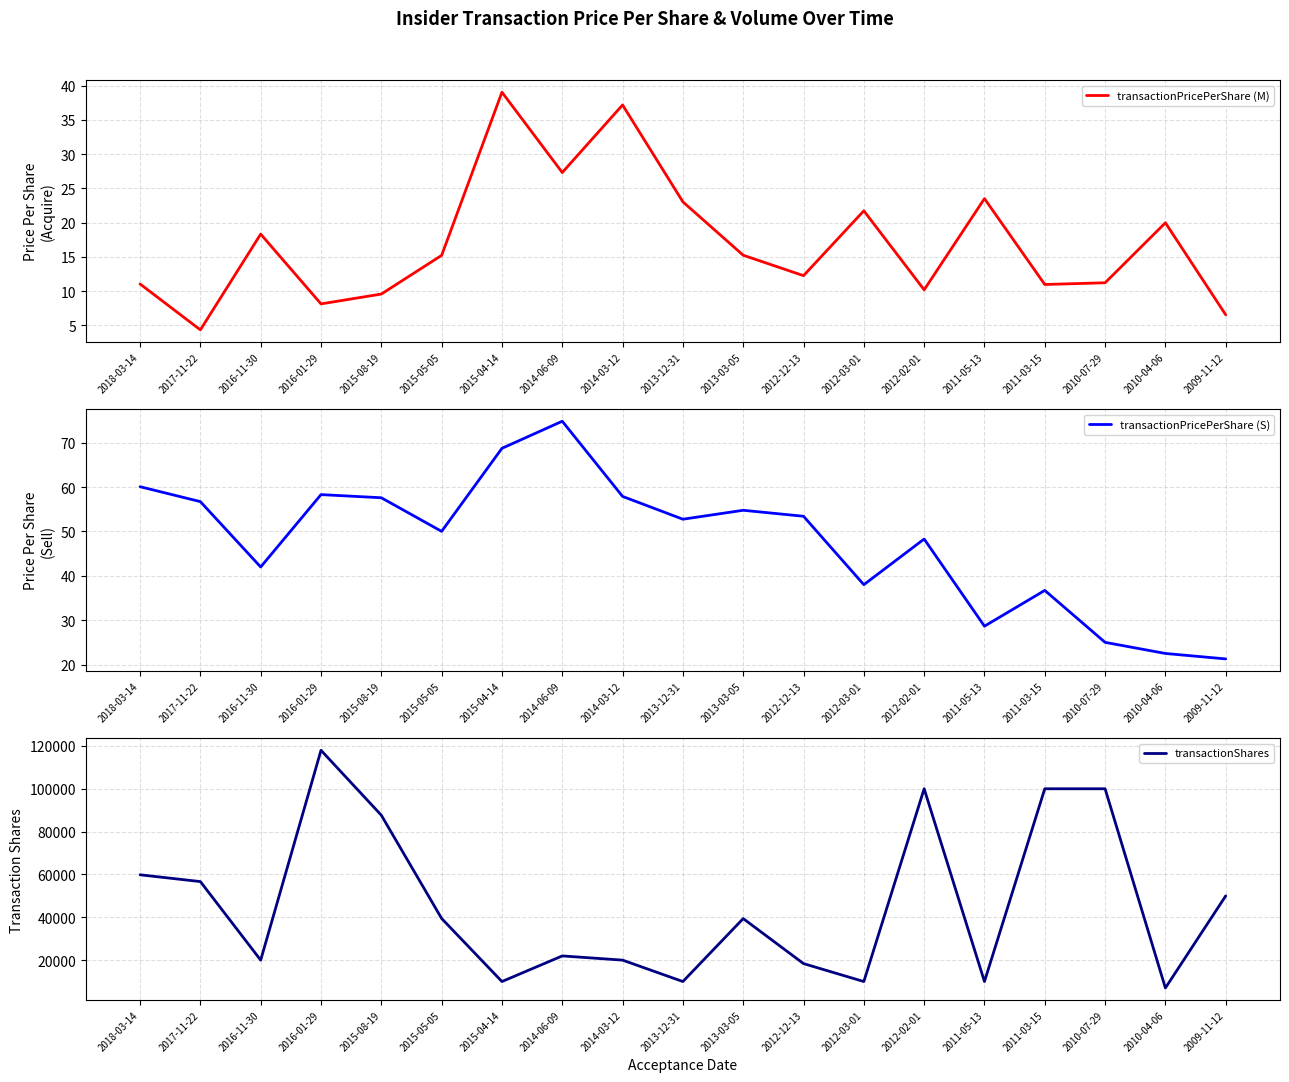

Does the chart display data point markers on the line(s)?

No